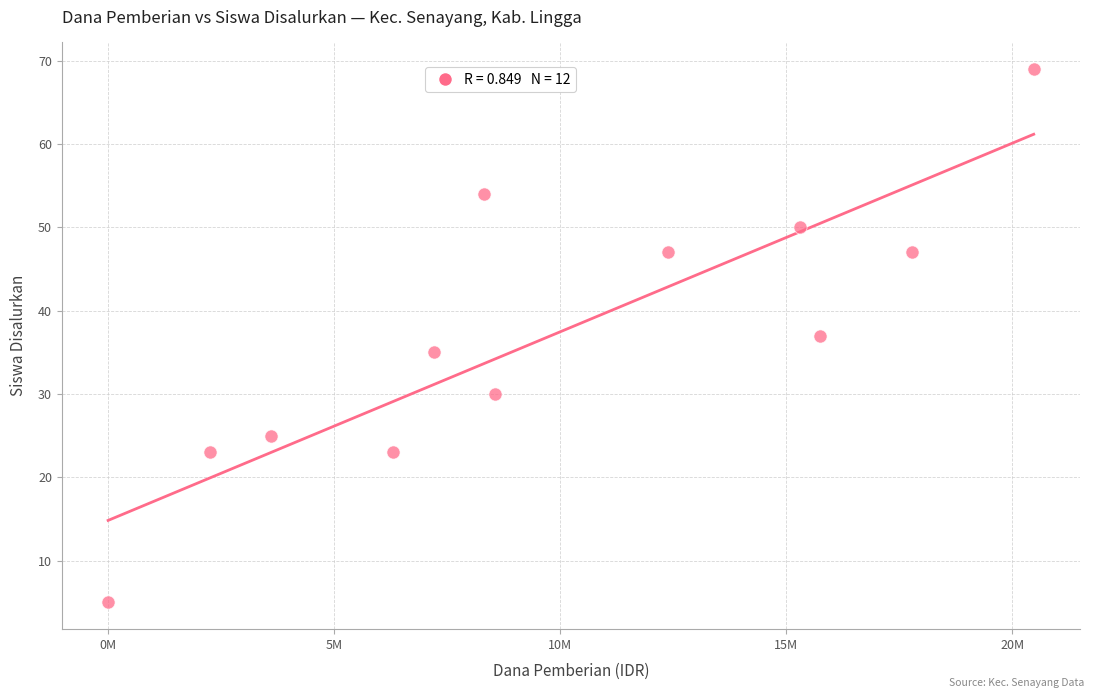

What is the range of Y values (max minus min)?

64